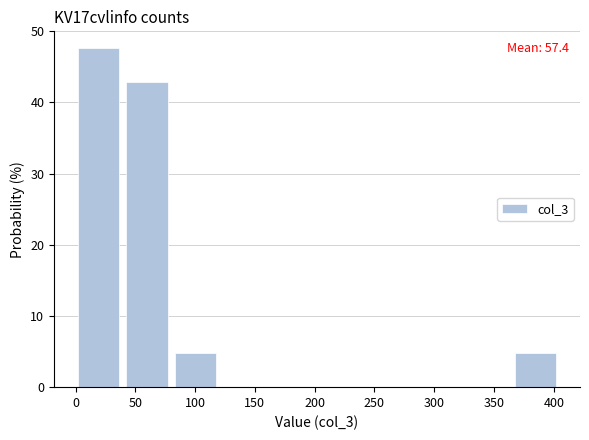

Which range on the x-axis has the tallest bar?

0 to 45